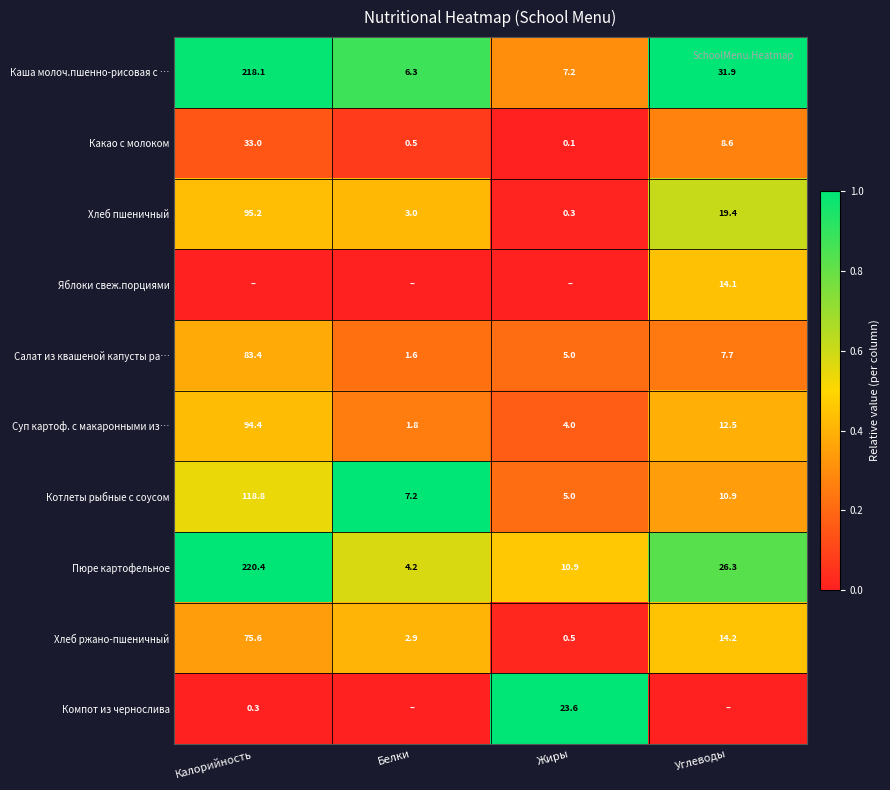

At which label is Котлеты рыбные с соусом closest to 61?

Углеводы